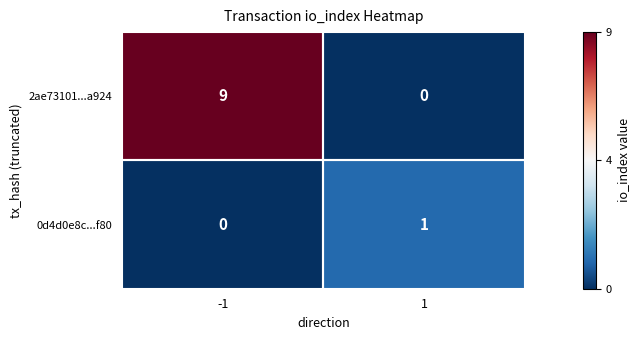

What is the difference between the 2ae73101...a924 values at -1 and 1?

9